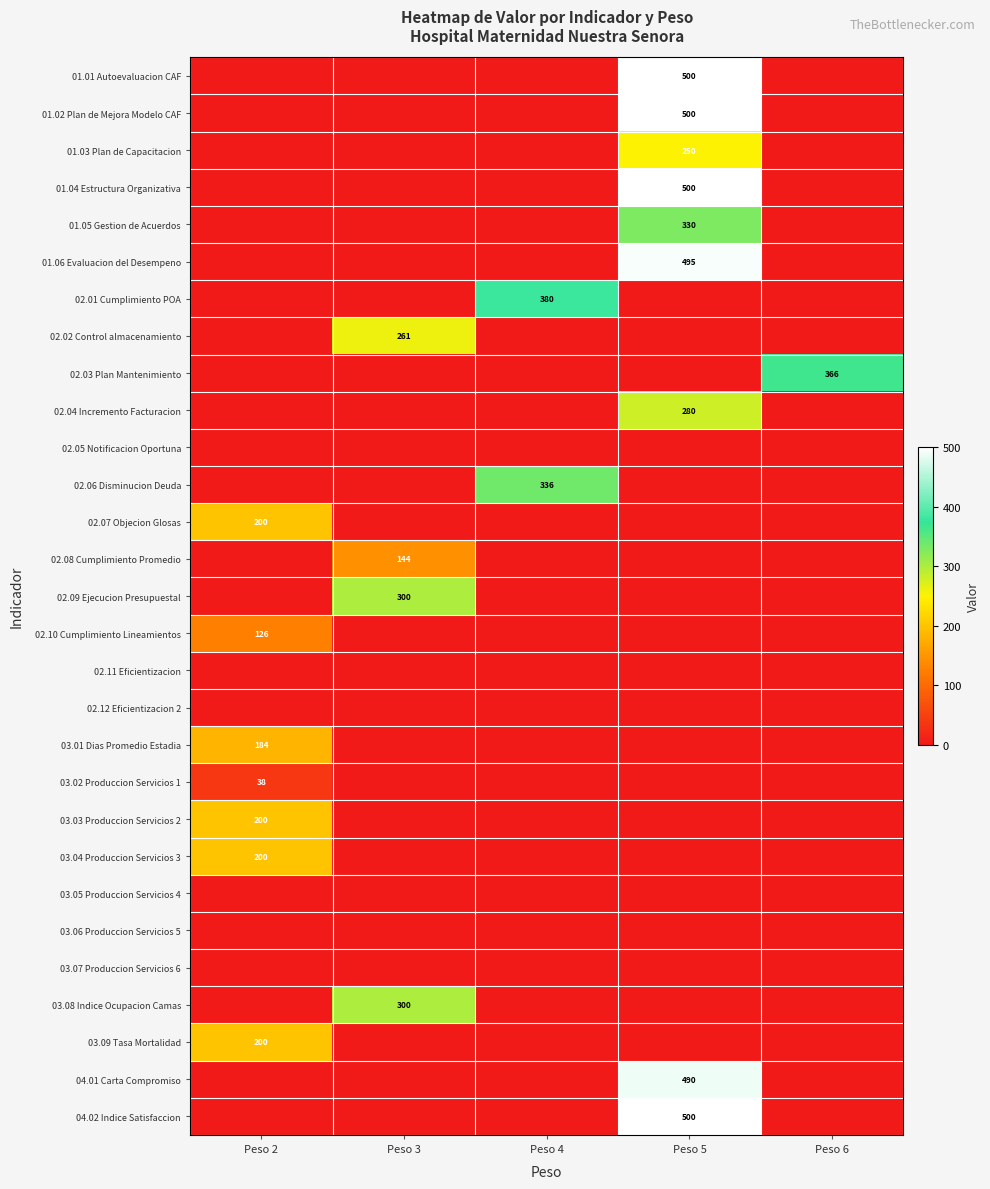

What is the sum of the 03.04 Produccion Servicios 3 values at Peso 5 and Peso 2?

200